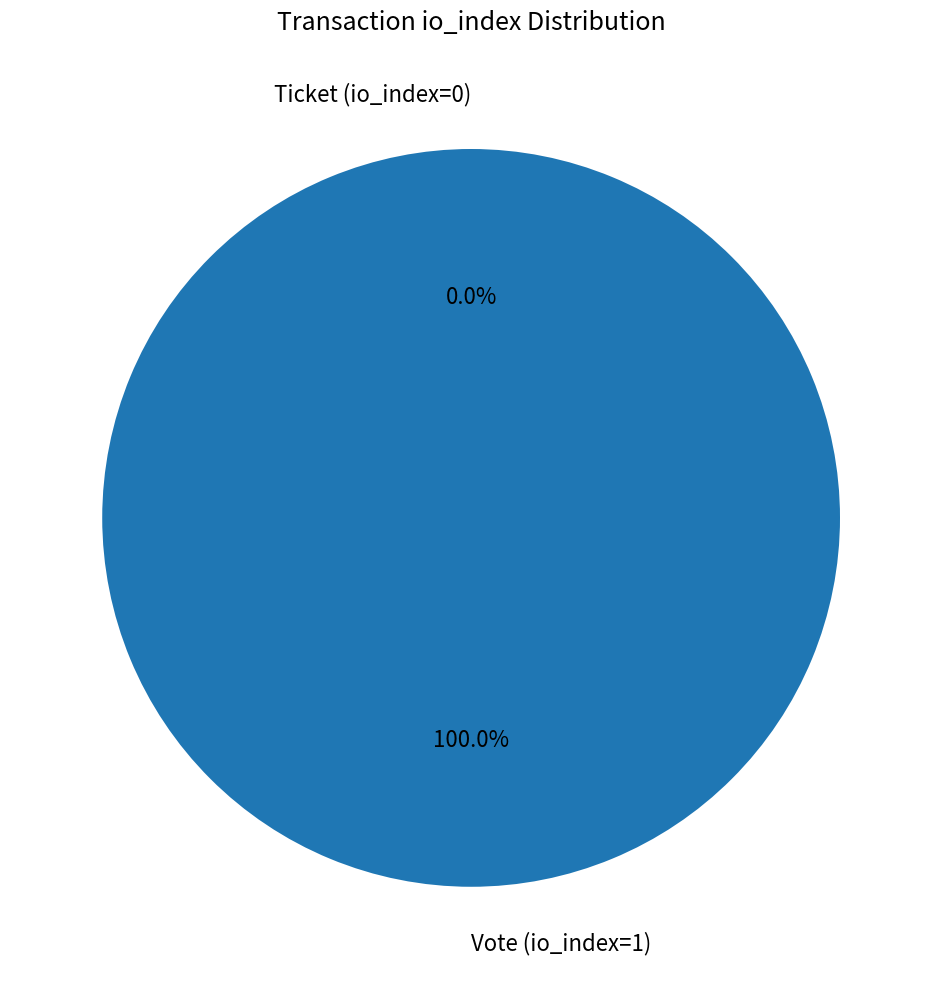

How many slices are in this pie chart?

2